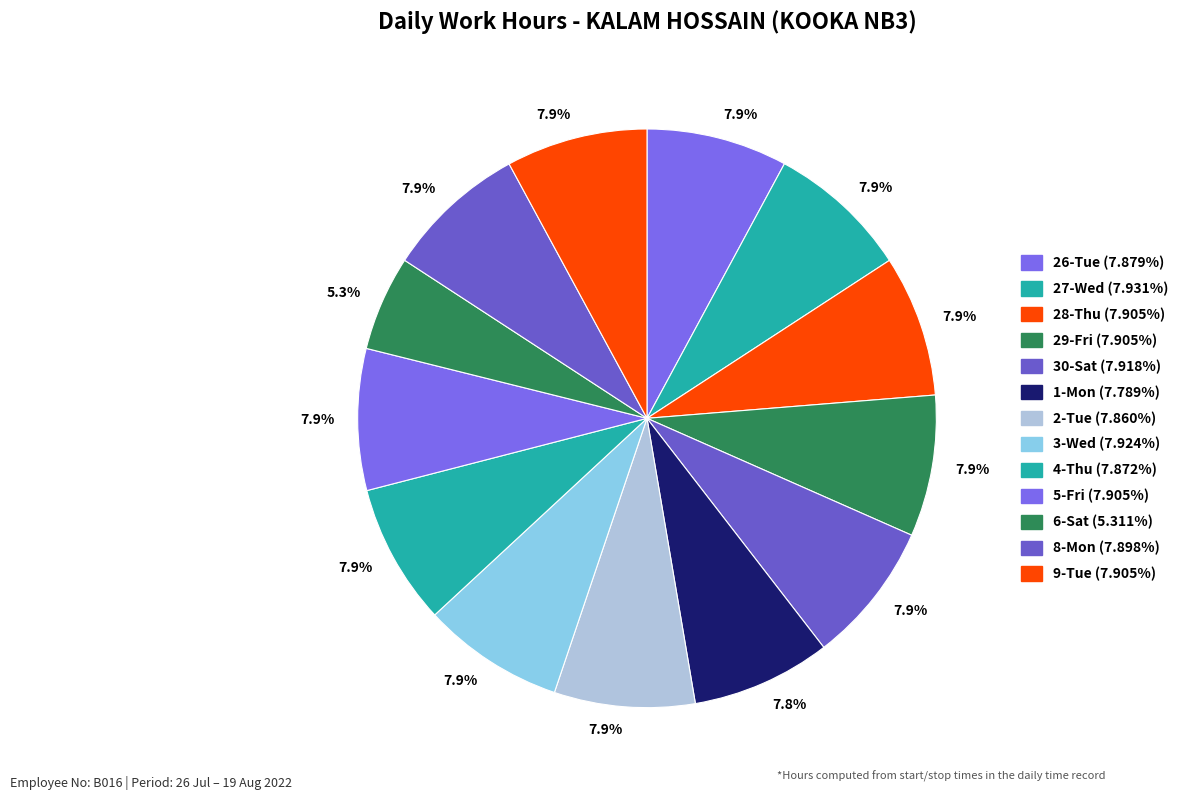

Which slice is the largest?

27-Wed